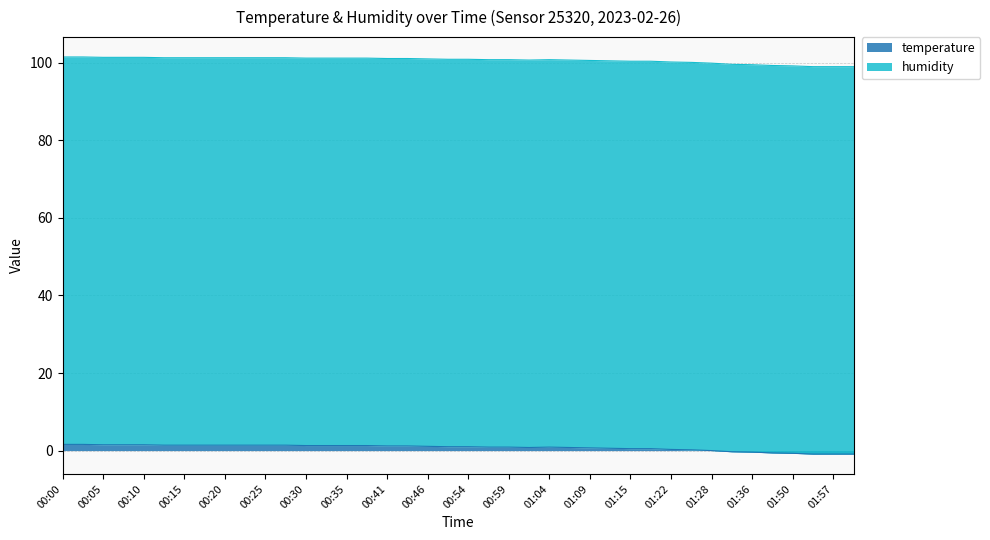

What is the value of the 21st point from the left?

1.0